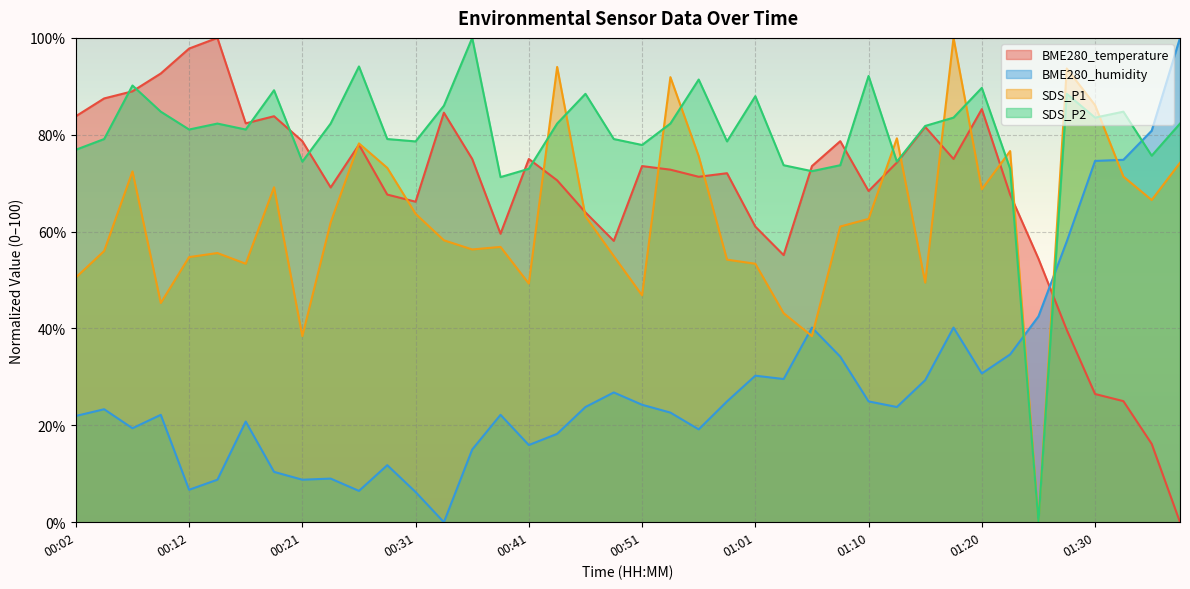

Where is the first local maximum for BME280_humidity?

00:04